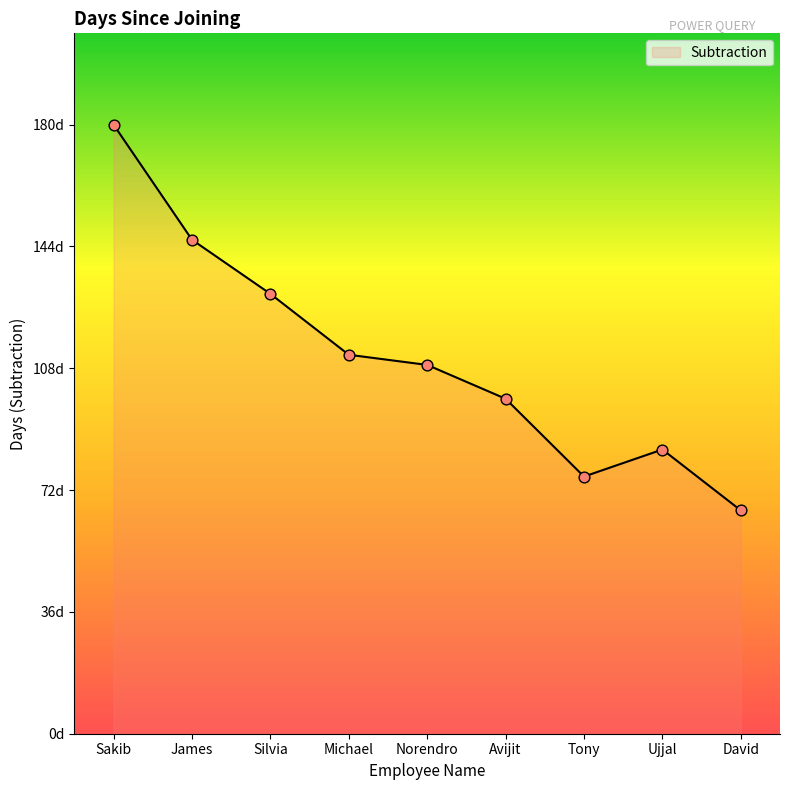

What is the change in value from Sakib to Silvia?

-50